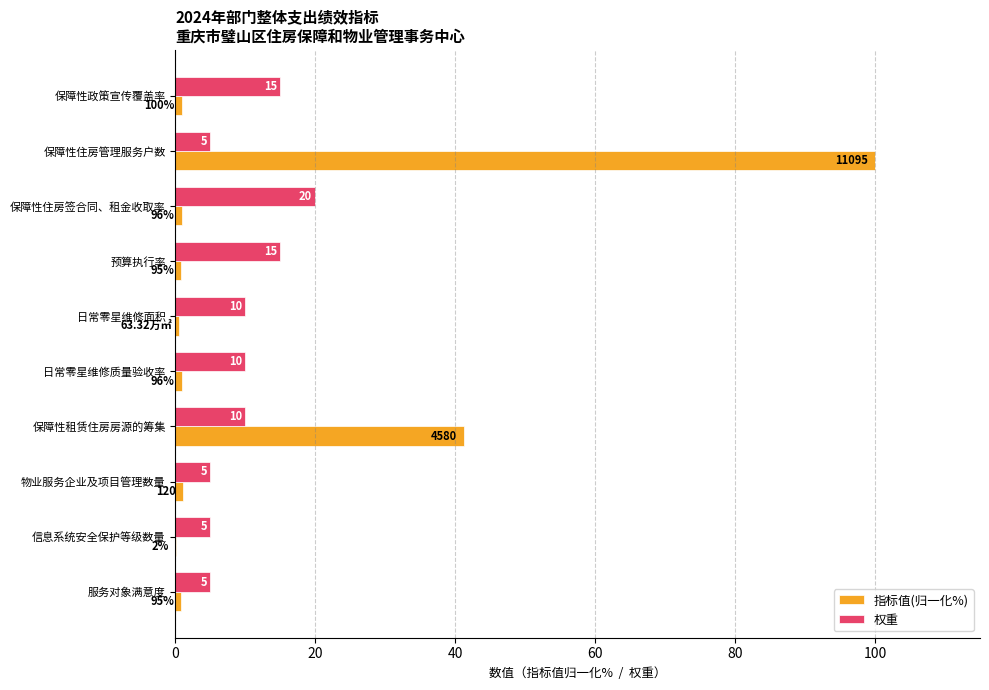

Which series changed the most between 预算执行率 and 物业服务企业及项目管理数量?

权重